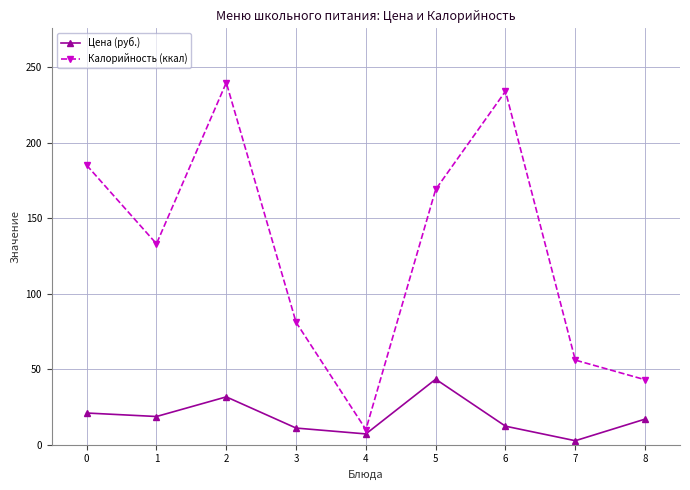

True or false: Калорийность (ккал) and Цена (руб.) intersect in this chart.

False